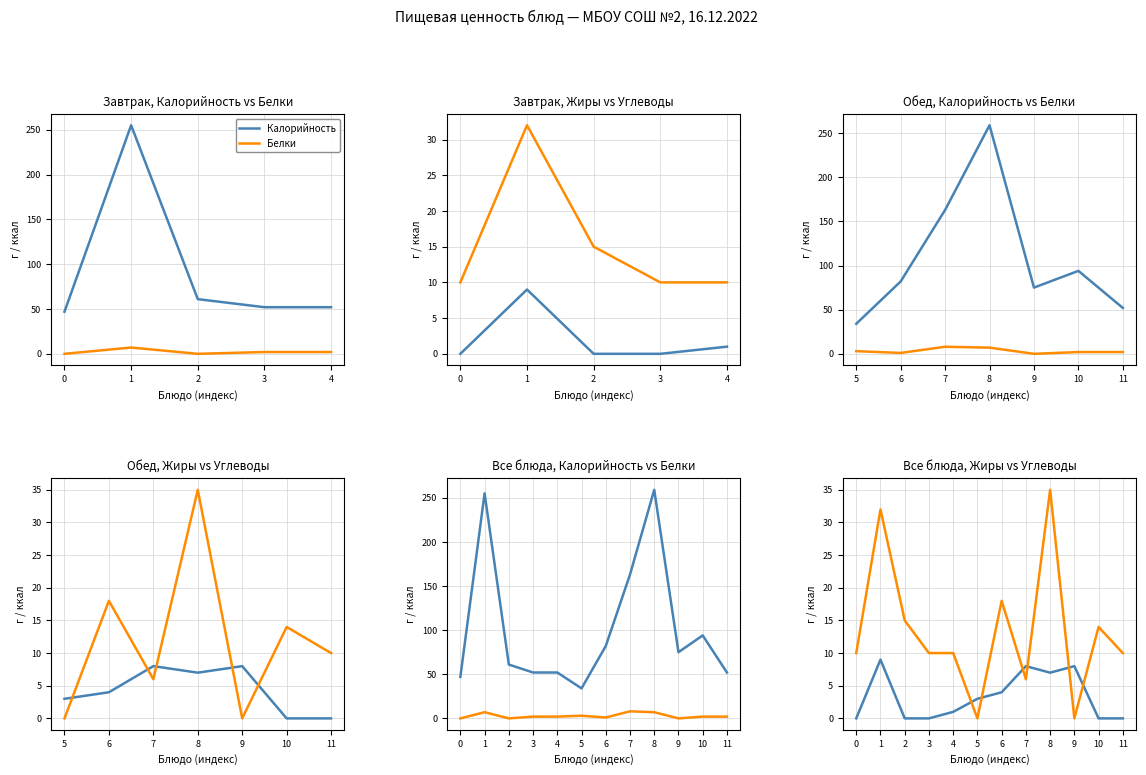

Where do Жиры and Белки first cross each other?

9 and 10